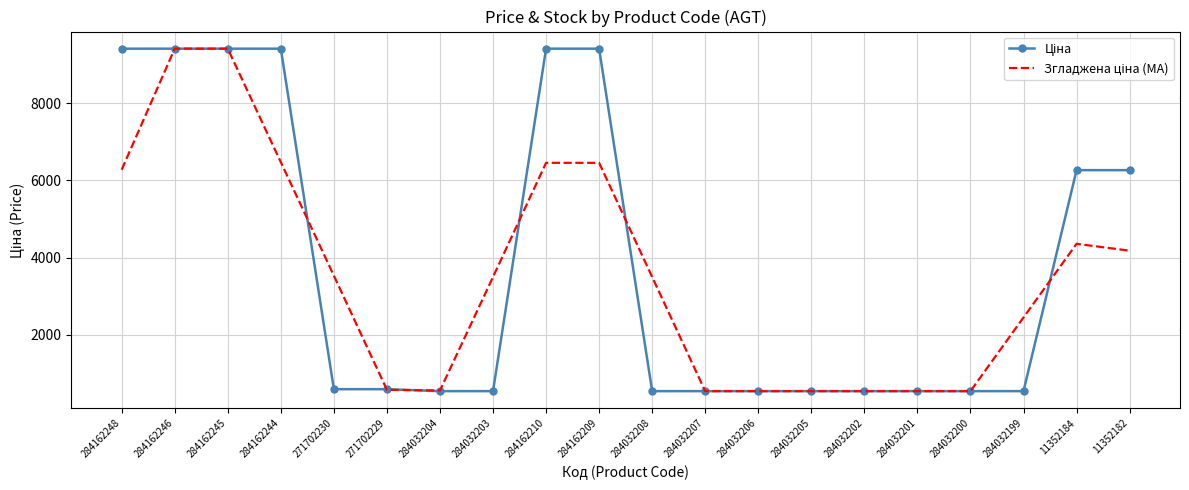

What is the total value across all series at 284032203?

4031.3